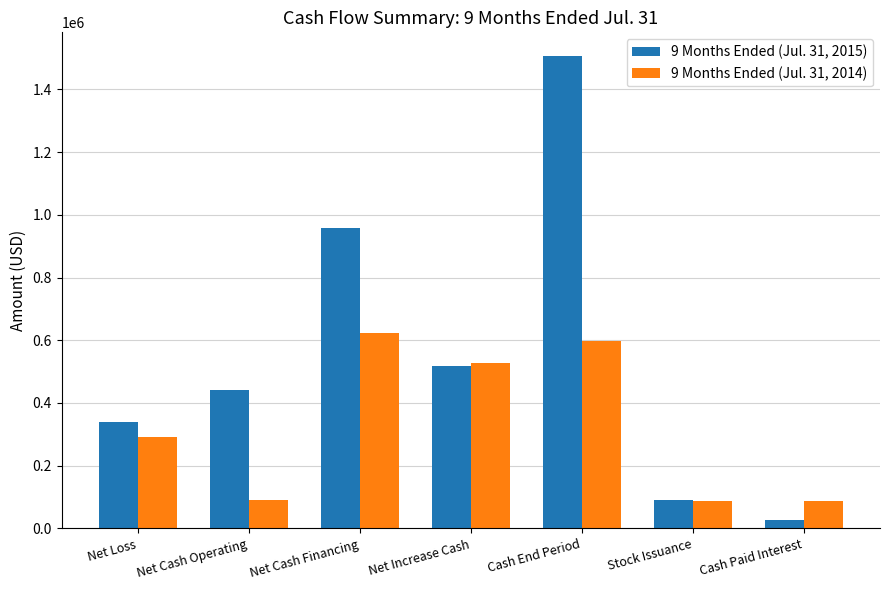

Read the 9 Months Ended (Jul. 31, 2014) value at Net Increase Cash, to the nearest 50.

526600